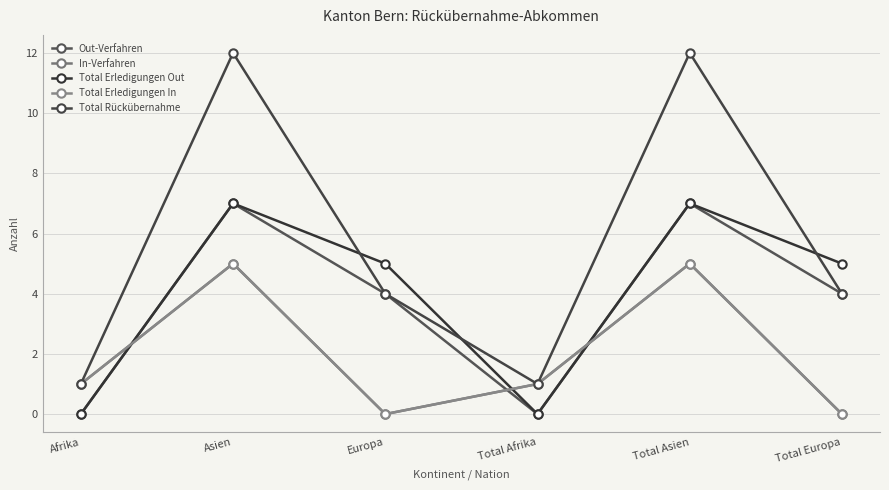

What is the greatest value displayed?

12